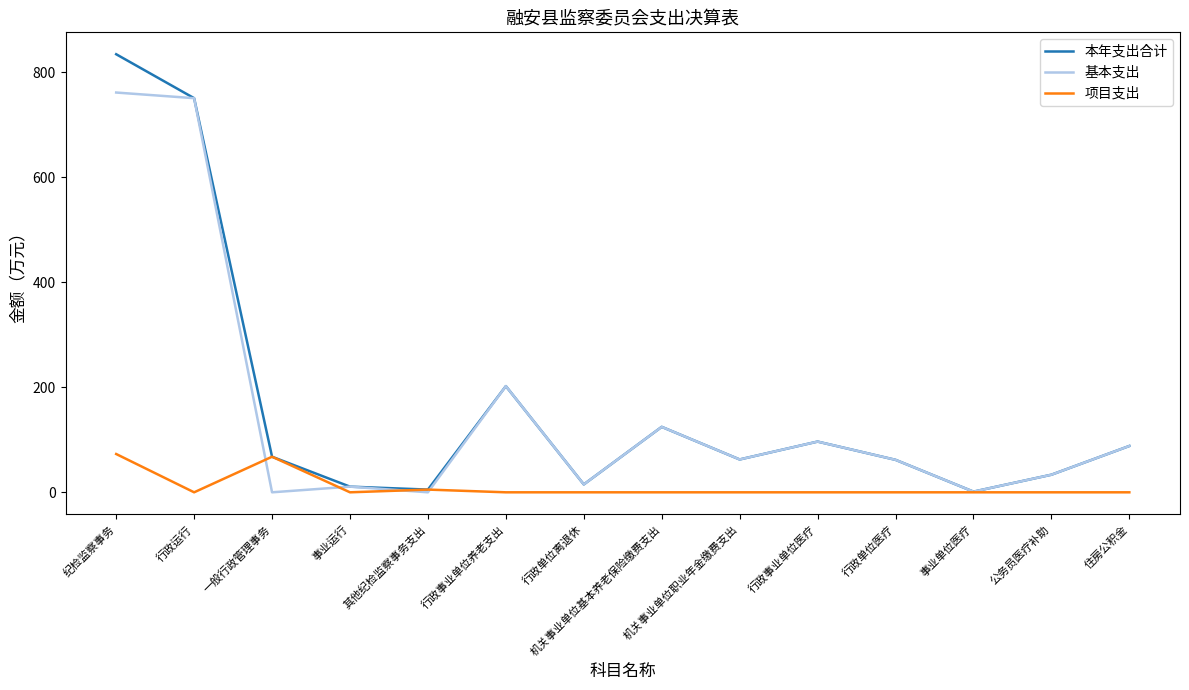

How many values in the 本年支出合计 series exceed 67?

7